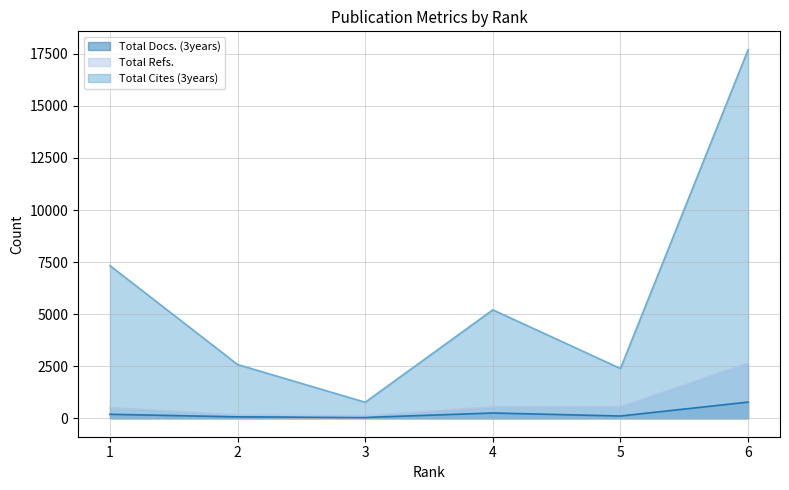

Which series has the largest range (max minus min)?

Total Cites (3years)